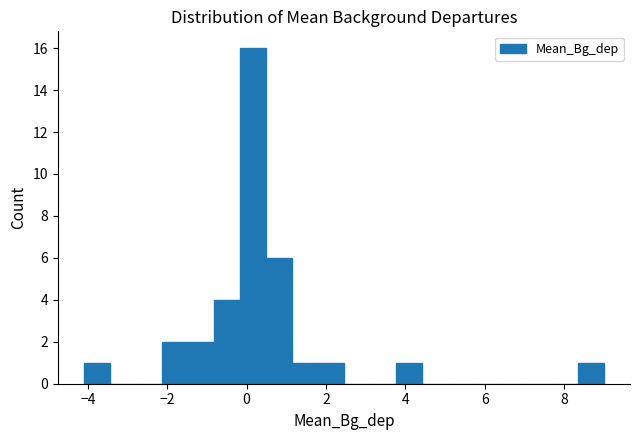

Around what value on the x-axis is the tallest bar? Give the approximate position of its centre, as read against the axis.

0.2